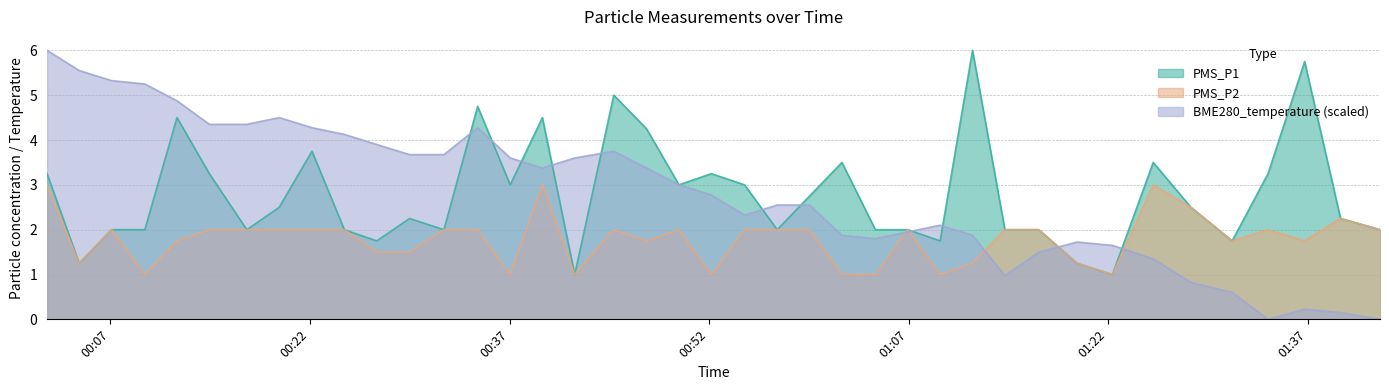

At how many categories does at least one series exceed 4?

16